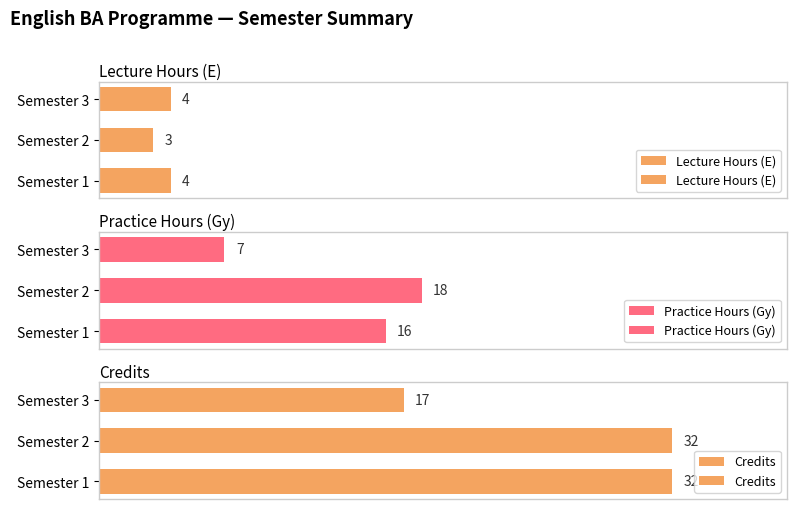

At how many categories does at least one series exceed 30?

2